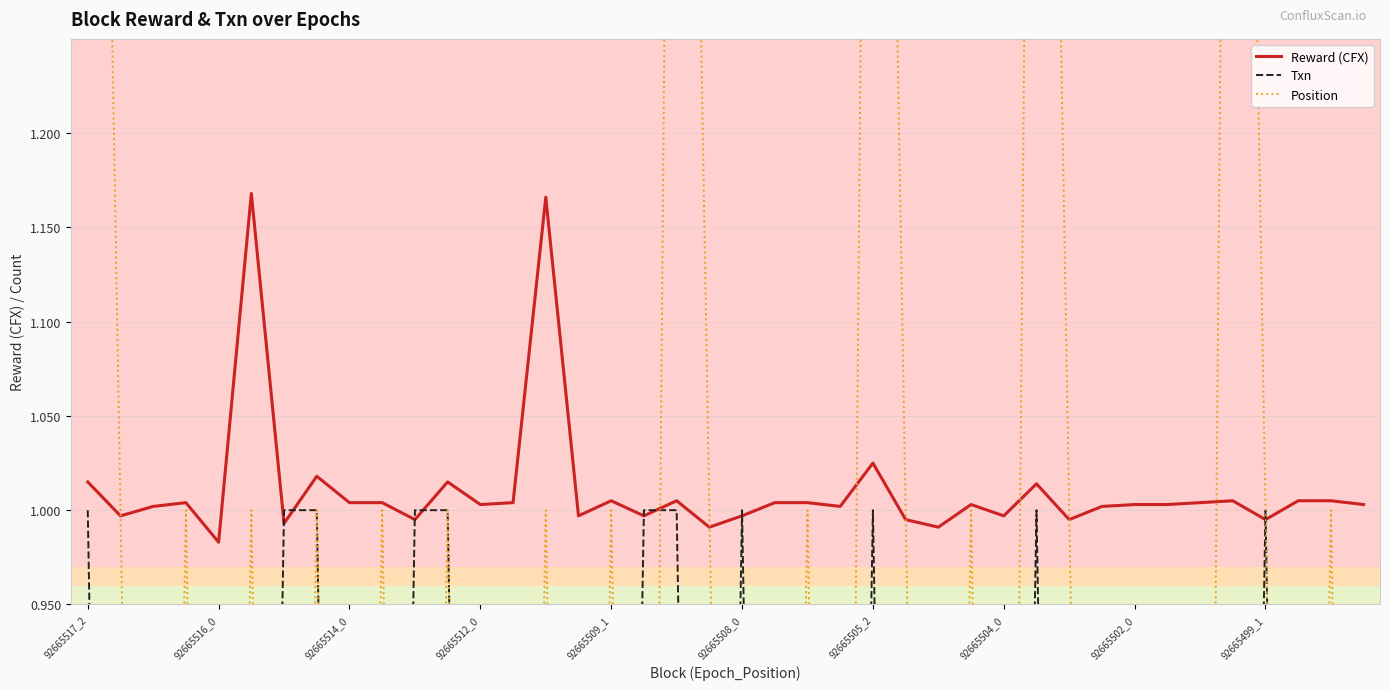

Which category has the lowest value in the Reward (CFX) series?

92665516_0